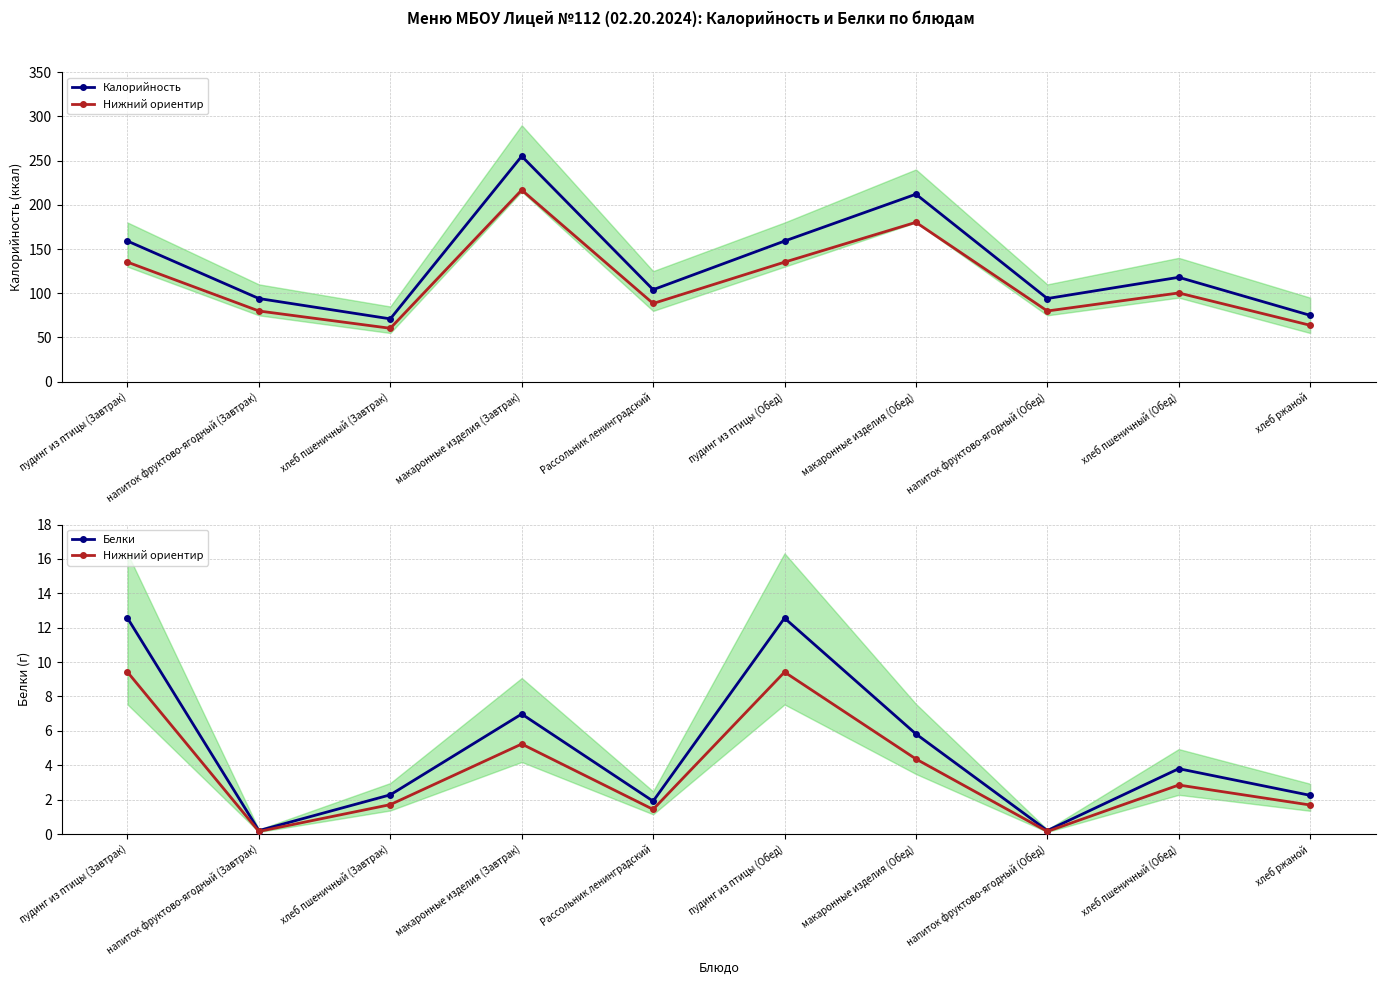

Reading right to left, transcribe all the data shown in this chart.

Калорийность: хлеб ржаной=75.0	хлеб пшеничный (Обед)=118.0	напиток фруктово-ягодный (Обед)=94.0	макаронные изделия (Обед)=212.0	пудинг из птицы (Обед)=159.0	Рассольник ленинградский=104.0	макаронные изделия (Завтрак)=255.0	хлеб пшеничный (Завтрак)=71.0	напиток фруктово-ягодный (Завтрак)=94.0	пудинг из птицы (Завтрак)=159.0
Нижний ориентир: хлеб ржаной=1.7	хлеб пшеничный (Обед)=2.8	напиток фруктово-ягодный (Обед)=0.2	макаронные изделия (Обед)=4.4	пудинг из птицы (Обед)=9.4	Рассольник ленинградский=1.4	макаронные изделия (Завтрак)=5.2	хлеб пшеничный (Завтрак)=1.7	напиток фруктово-ягодный (Завтрак)=0.2	пудинг из птицы (Завтрак)=9.4
Белки: хлеб ржаной=2.2	хлеб пшеничный (Обед)=3.8	напиток фруктово-ягодный (Обед)=0.2	макаронные изделия (Обед)=5.8	пудинг из птицы (Обед)=12.6	Рассольник ленинградский=1.9	макаронные изделия (Завтрак)=7.0	хлеб пшеничный (Завтрак)=2.3	напиток фруктово-ягодный (Завтрак)=0.2	пудинг из птицы (Завтрак)=12.6